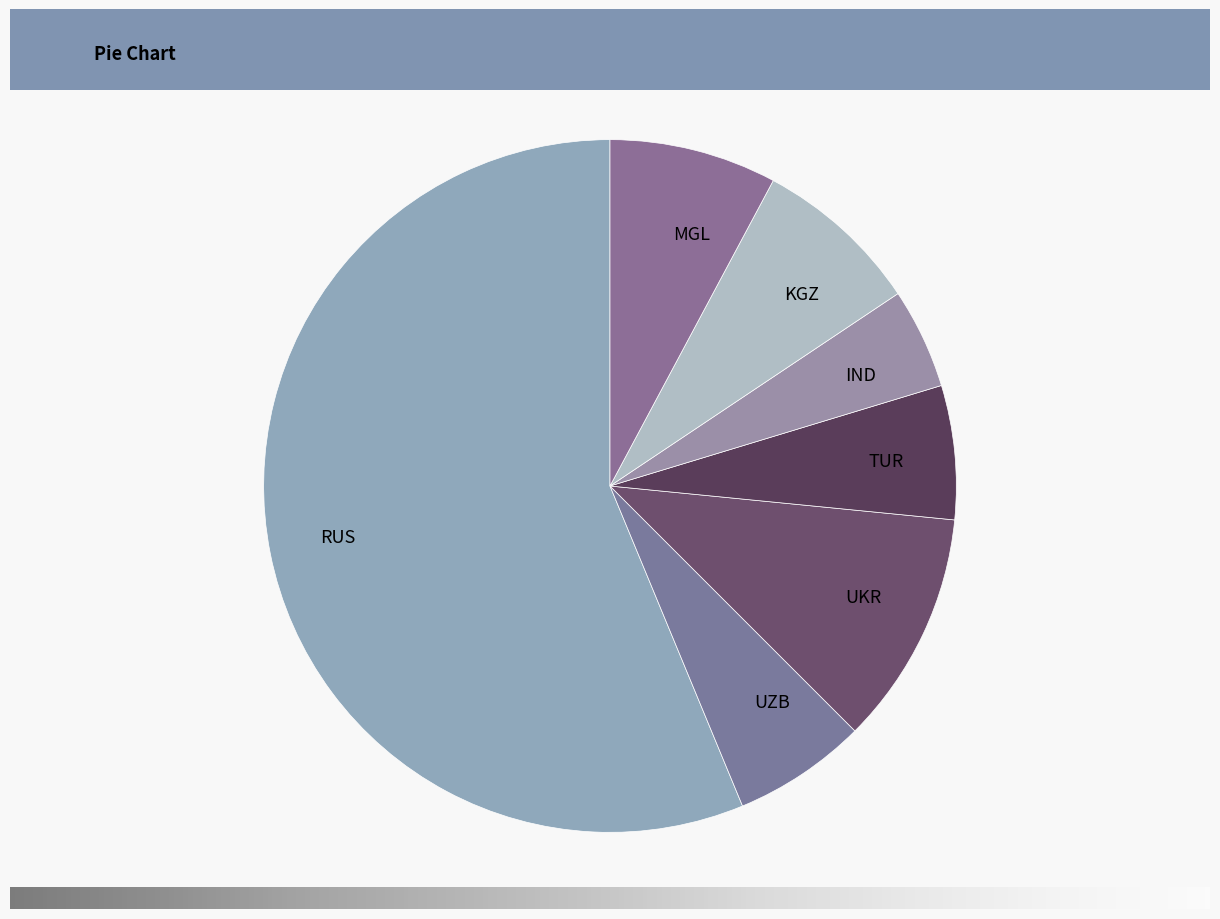

To the nearest percent, what is the average slice percentage?

14%